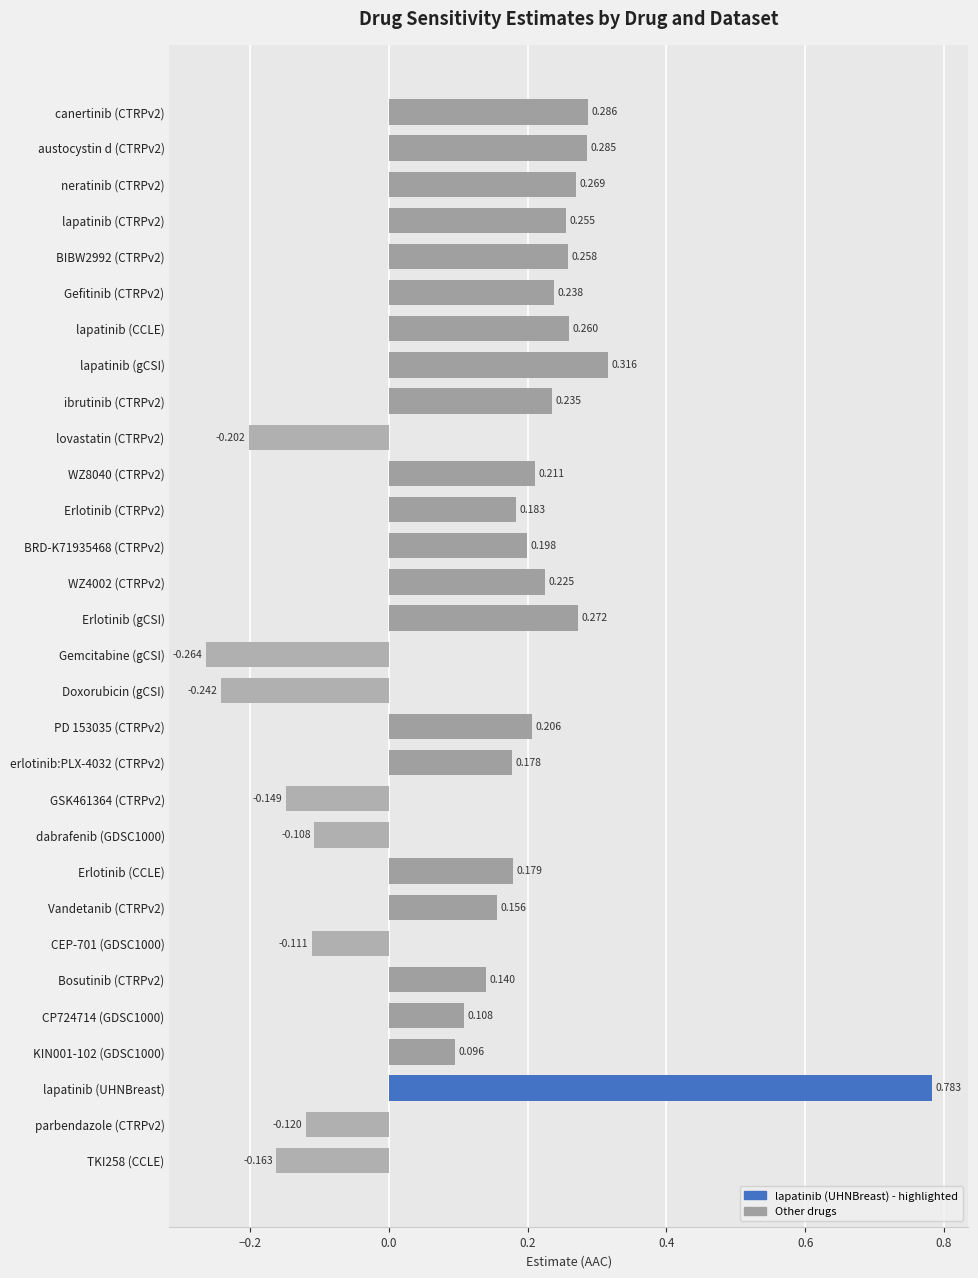

Which has a higher value, lapatinib (UHNBreast) or parbendazole (CTRPv2)?

lapatinib (UHNBreast)